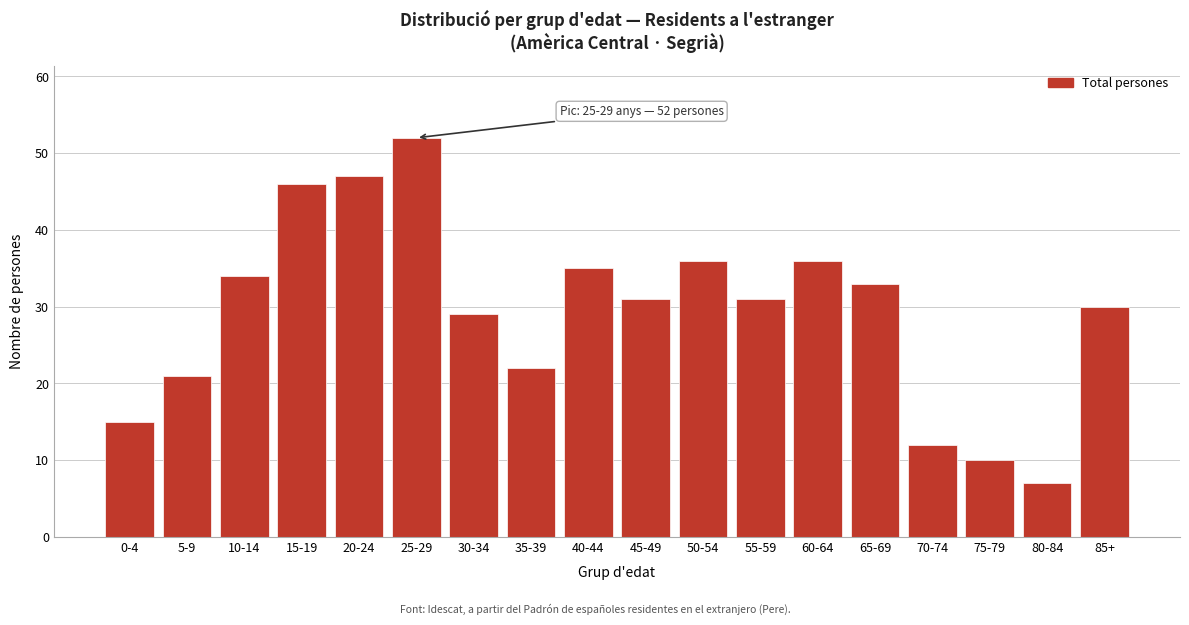

Reading left to right, transcribe all the data shown in this chart.

15	21	34	46	47	52	29	22	35	31	36	31	36	33	12	10	7	30